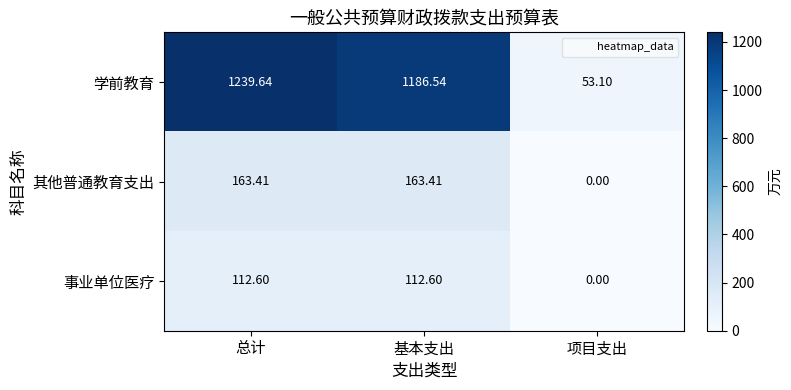

Which series has the largest total across all categories?

学前教育